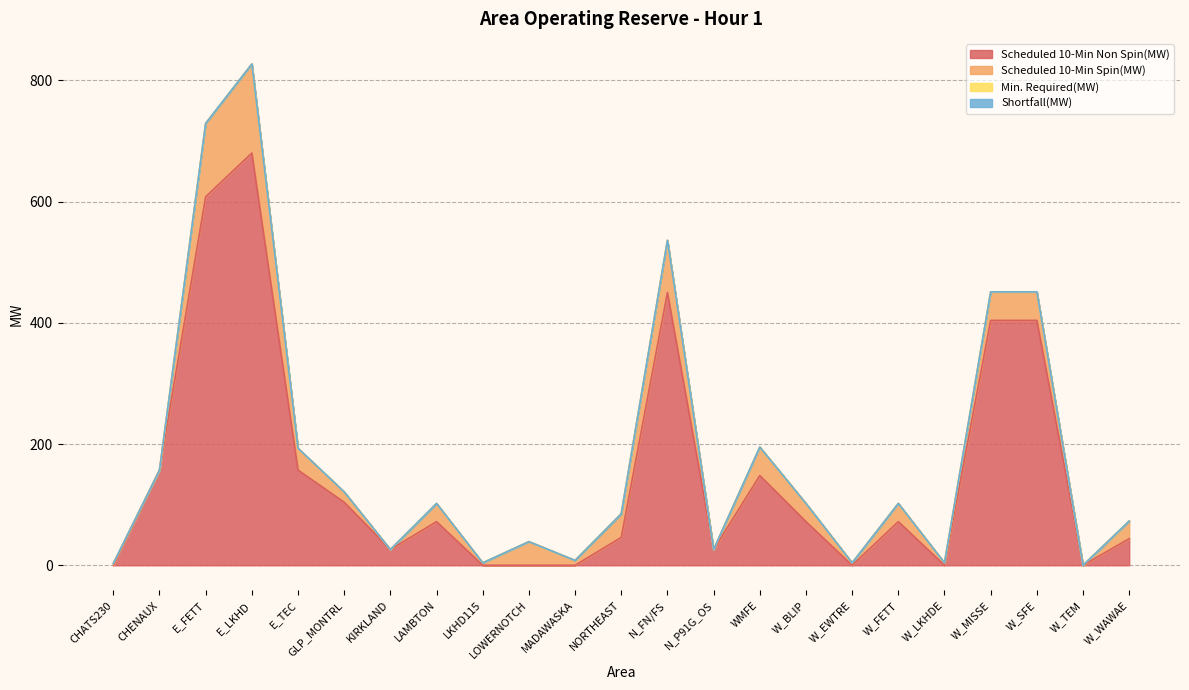

Which series has the largest total across all categories?

Scheduled 10-Min Non Spin(MW)